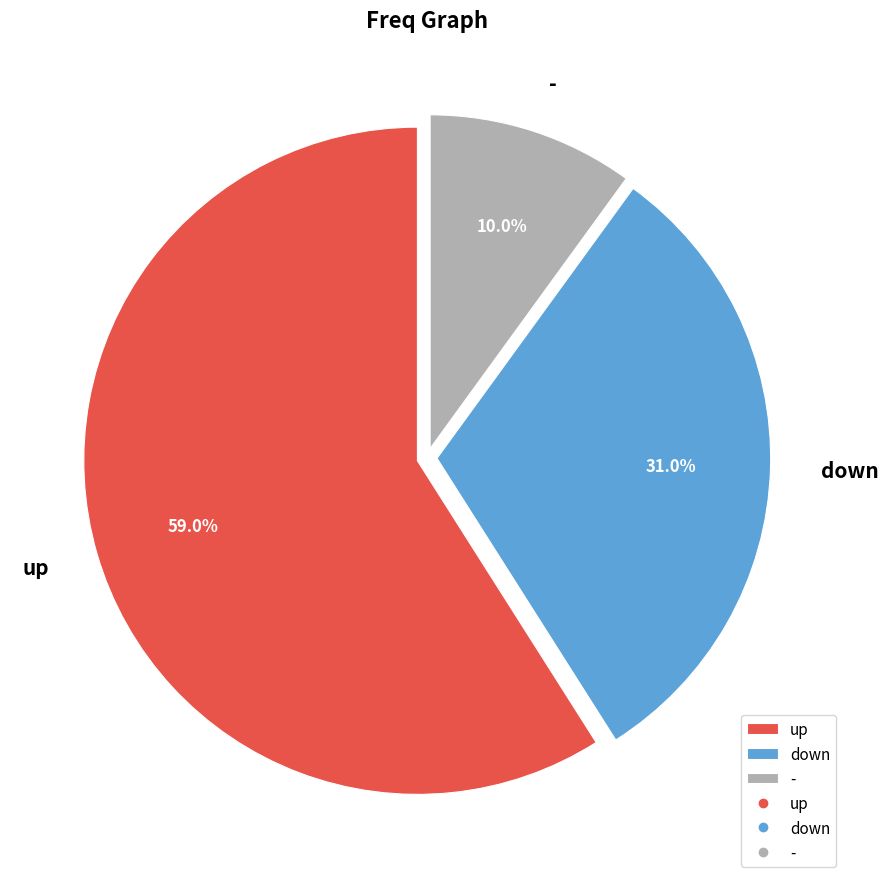

To the nearest percent, what is the difference between the largest and smallest slice percentages?

49%